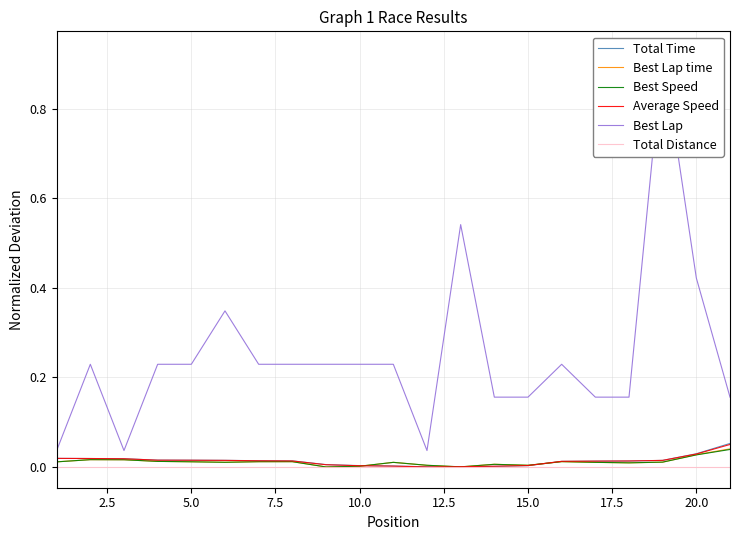

Reading left to right, extract all data points from this chart.

Total Time: 0.0	0.0	0.0	0.0	0.0	0.0	0.0	0.0	0.0	0.0	0.0	0.0	0.0	0.0	0.0	0.0	0.0	0.0	0.0	0.0	0.1
Best Lap time: 0.0	0.0	0.0	0.0	0.0	0.0	0.0	0.0	0.0	0.0	0.0	0.0	0.0	0.0	0.0	0.0	0.0	0.0	0.0	0.0	0.0
Best Speed: 0.0	0.0	0.0	0.0	0.0	0.0	0.0	0.0	0.0	0.0	0.0	0.0	0.0	0.0	0.0	0.0	0.0	0.0	0.0	0.0	0.0
Average Speed: 0.0	0.0	0.0	0.0	0.0	0.0	0.0	0.0	0.0	0.0	0.0	0.0	0.0	0.0	0.0	0.0	0.0	0.0	0.0	0.0	0.1
Best Lap: 0.0	0.2	0.0	0.2	0.2	0.3	0.2	0.2	0.2	0.2	0.2	0.0	0.5	0.2	0.2	0.2	0.2	0.2	0.9	0.4	0.2
Total Distance: 0.0	0.0	0.0	0.0	0.0	0.0	0.0	0.0	0.0	0.0	0.0	0.0	0.0	0.0	0.0	0.0	0.0	0.0	0.0	0.0	0.0